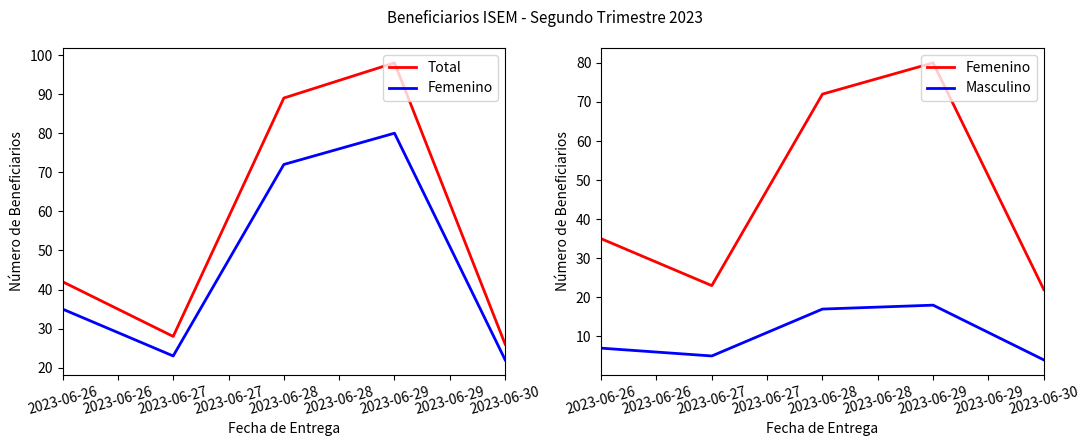

What is the minimum value shown in the chart?

4